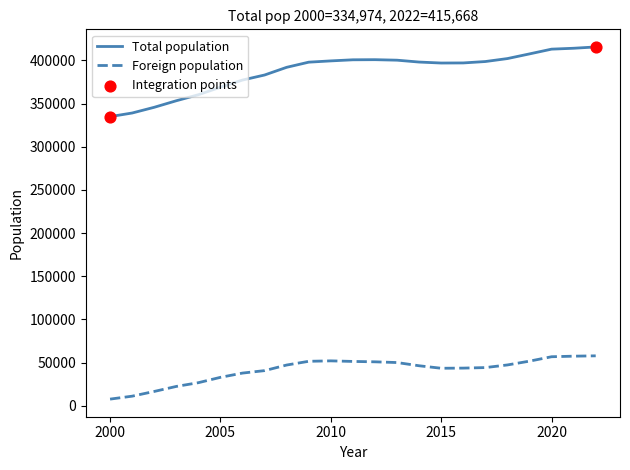

Which series has the largest total across all categories?

Total population